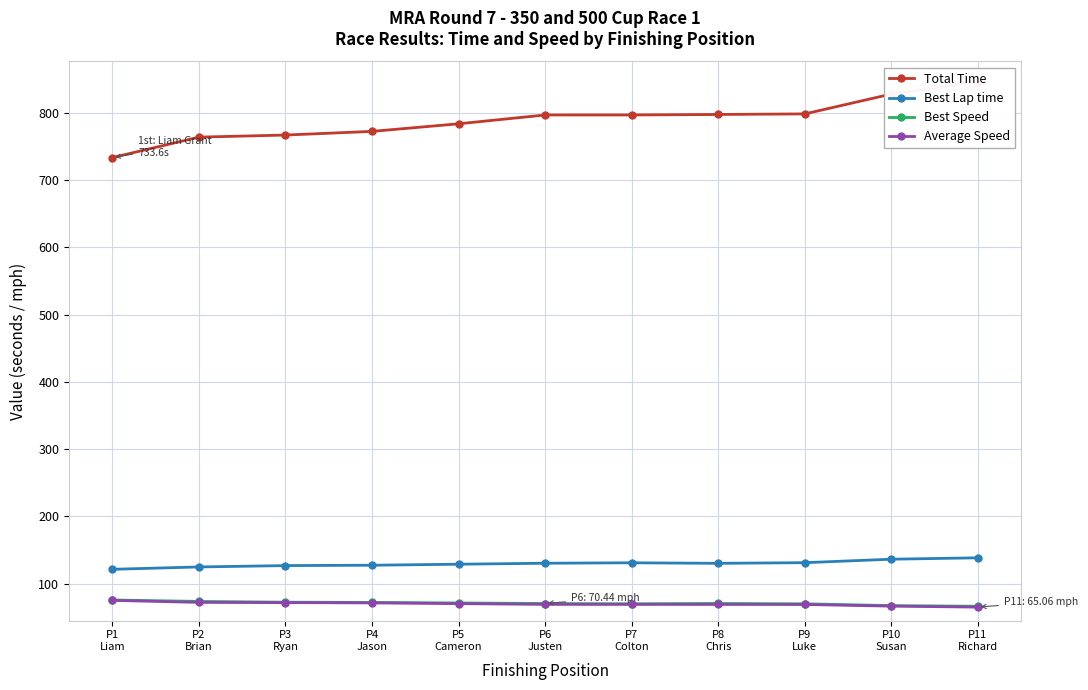

Which has a higher value, P9
Luke or P10
Susan?

P10
Susan